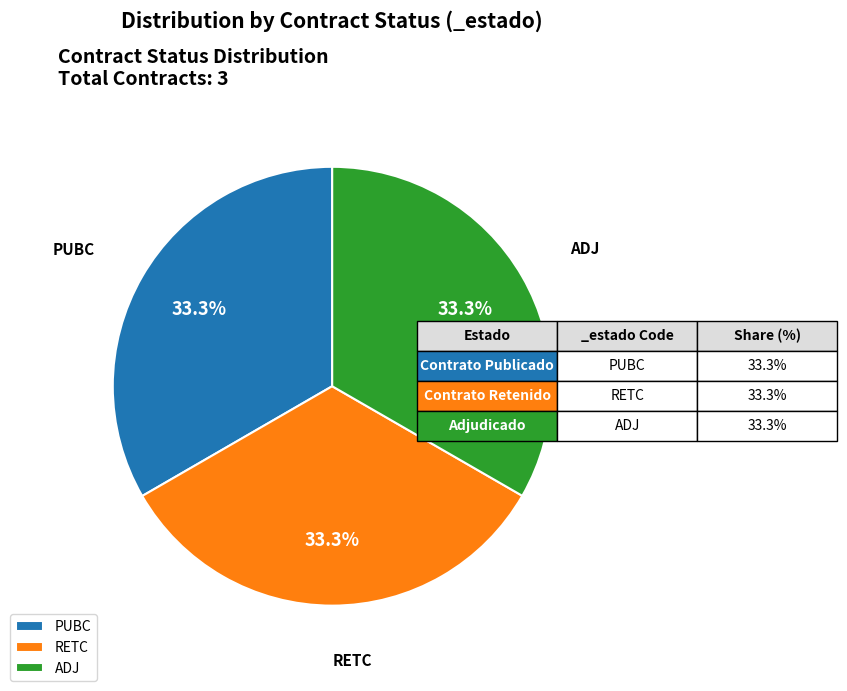

Is there a majority slice in this chart?

No